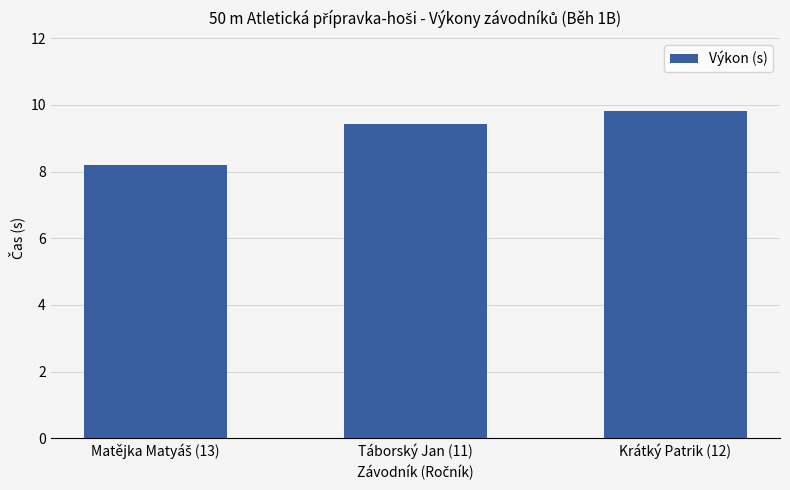

Approximately how many times larger is the value at Krátký Patrik (12) compared to Táborský Jan (11)?

1.0